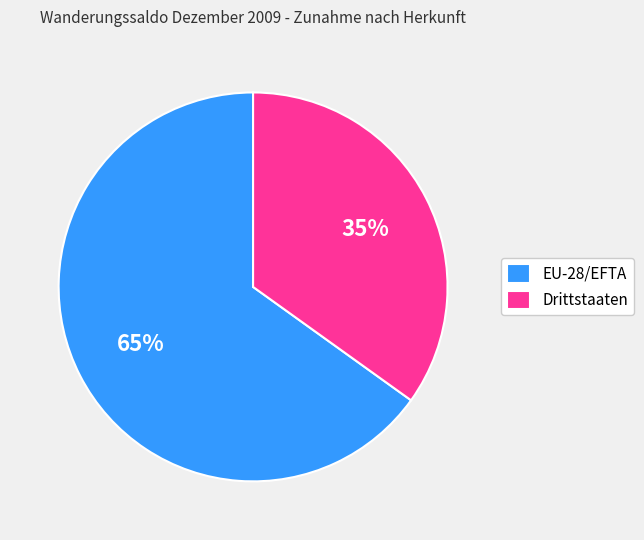

To the nearest percent, what portion does Drittstaaten represent?

35%